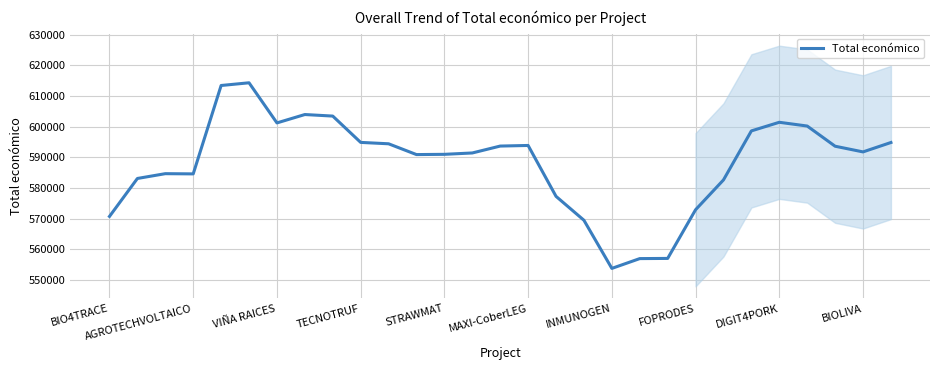

Reading right to left, transcribe all the data shown in this chart.

594845.8	591779.4	593635.2	600220.0	601444.4	598635.4	582639.2	572903.8	557020.4	556961.6	553764.0	569473.4	577275.6	593881.2	593684.6	591433.0	590988.0	590906.2	594428.4	594881.2	603469.6	603974.6	601240.4	614333.4	613451.2	584604.8	584675.4	583111.0	570727.4